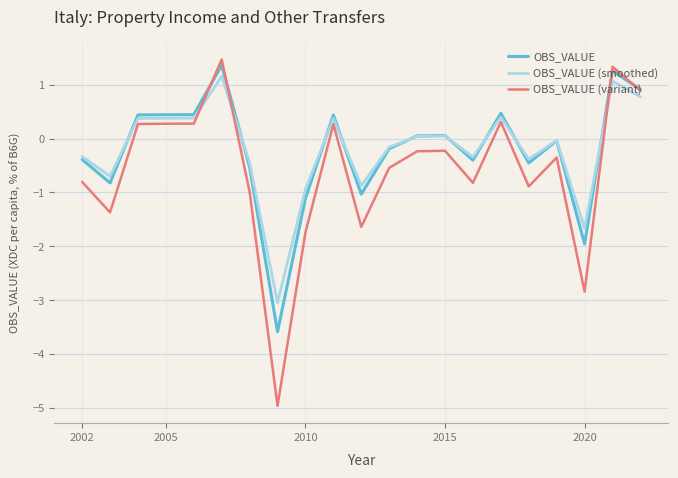

Is this an area chart (filled region under the line)?

No